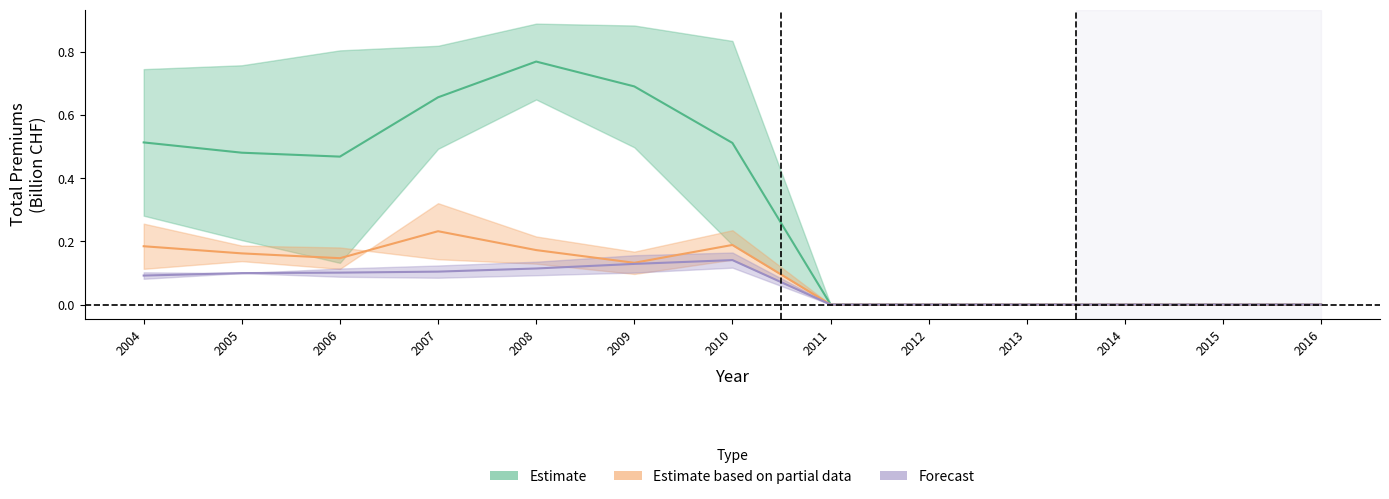

What is the value of the Estimate based on partial data point at the 5th from the left?

0.2